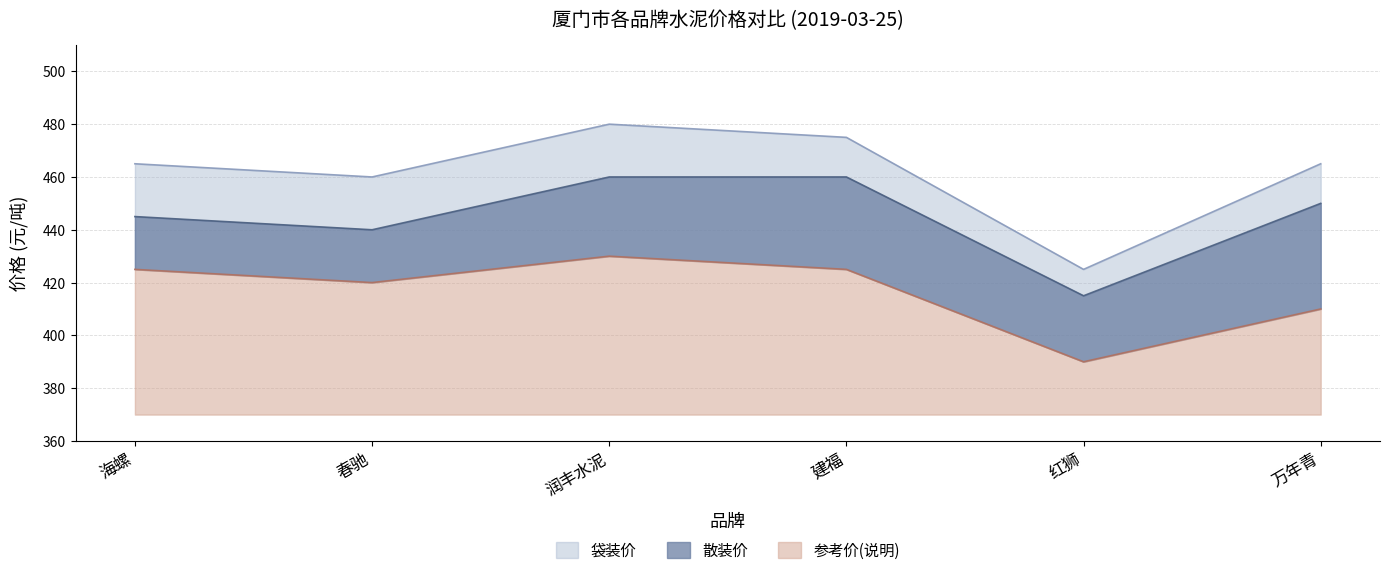

Does the chart have visible grid lines?

Yes